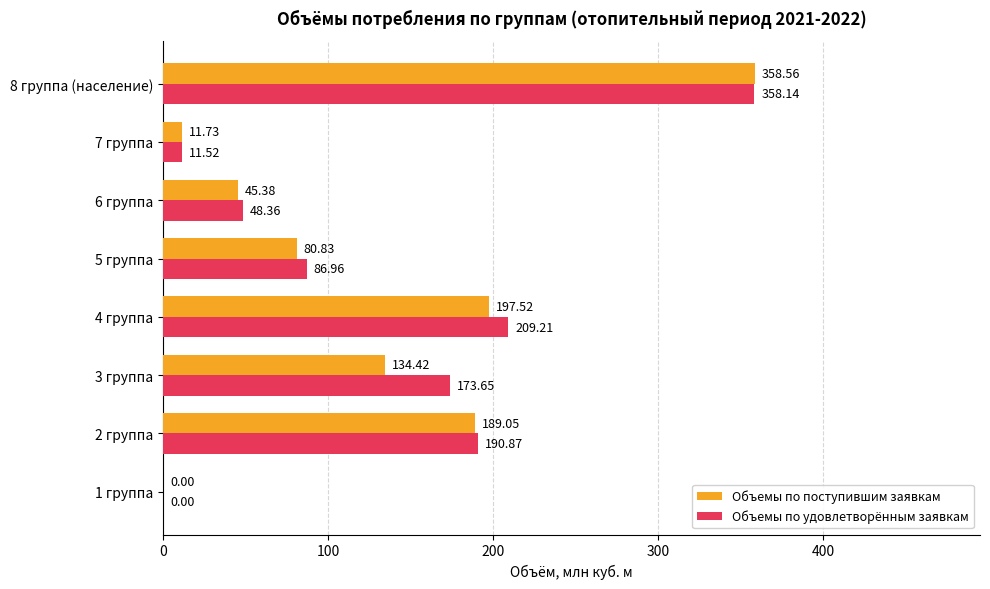

Which series has the largest total across all categories?

Объемы по удовлетворённым заявкам